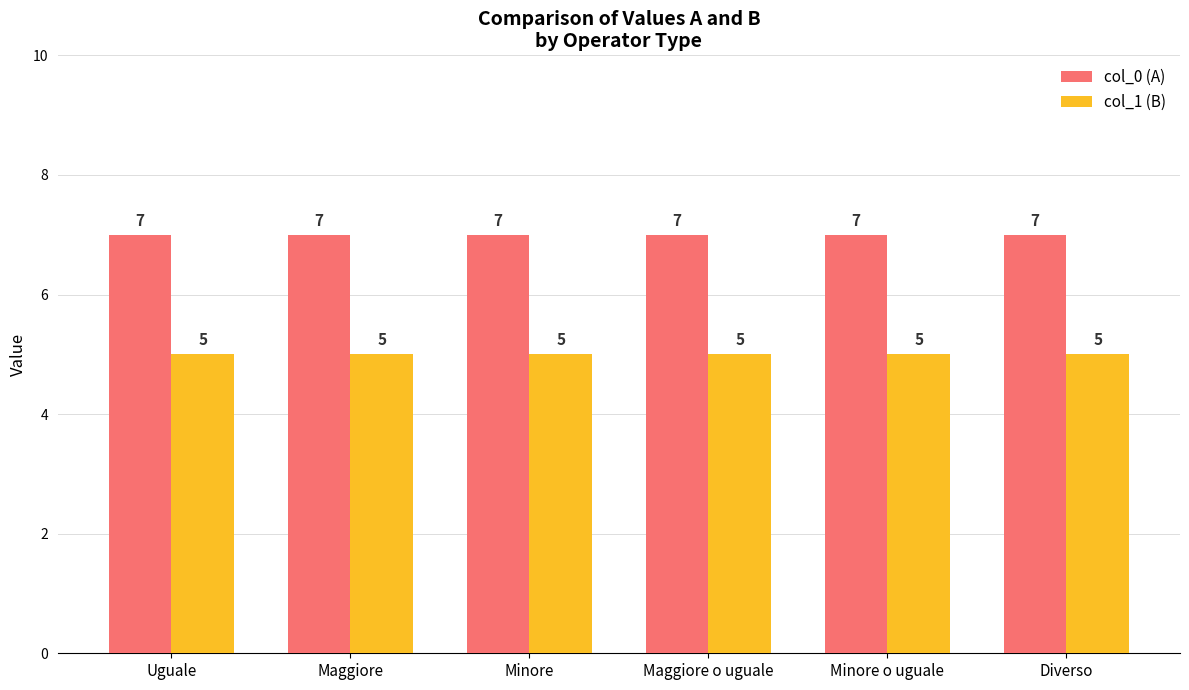

At Uguale, list the series in order from largest to smallest.

col_0 (A), col_1 (B)